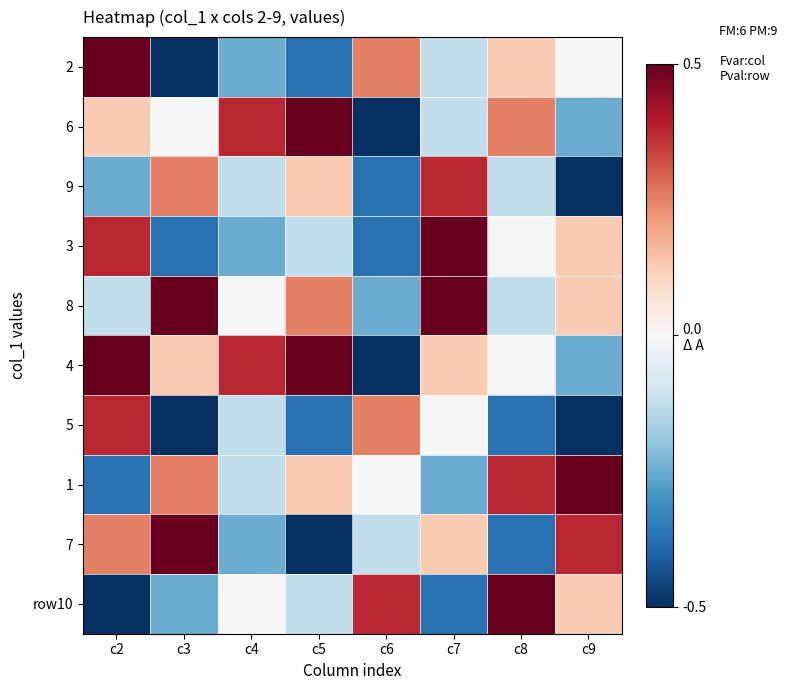

Which category has the highest value across all series?

c2